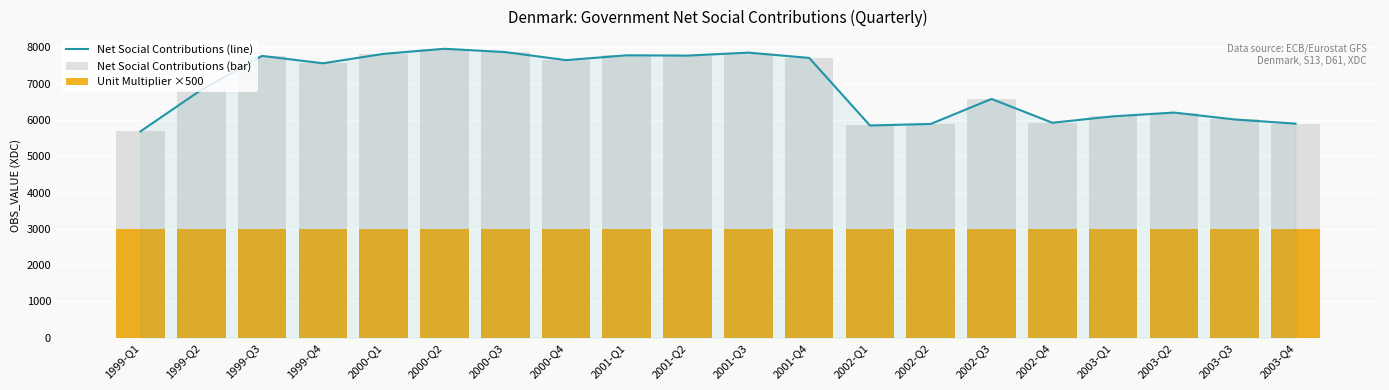

At which category is the sum across all series the highest?

2000-Q2